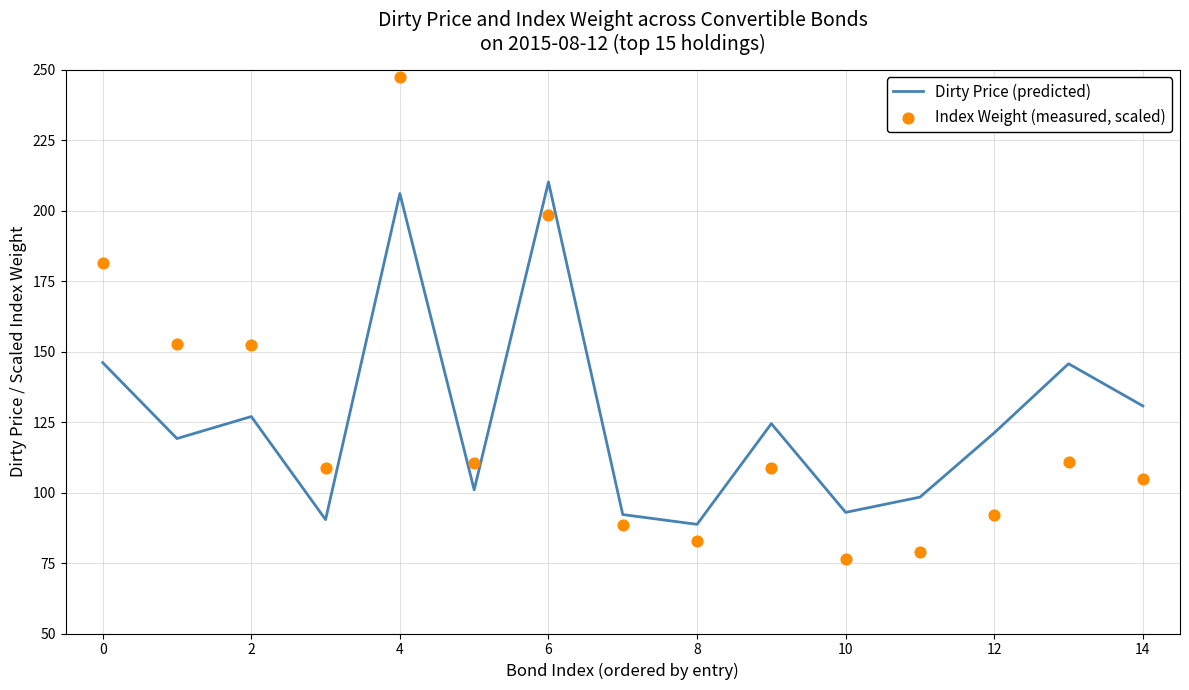

Which series reaches the maximum Y coordinate?

Index Weight (measured, scaled)